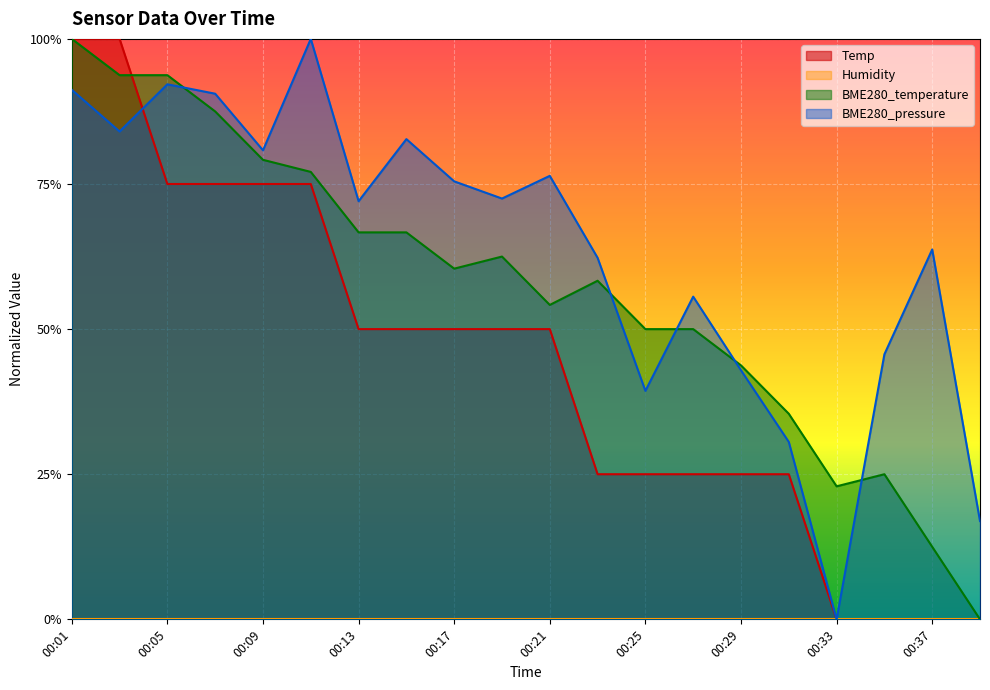

What is the value of the BME280_pressure point at the 9th from the left?

0.8